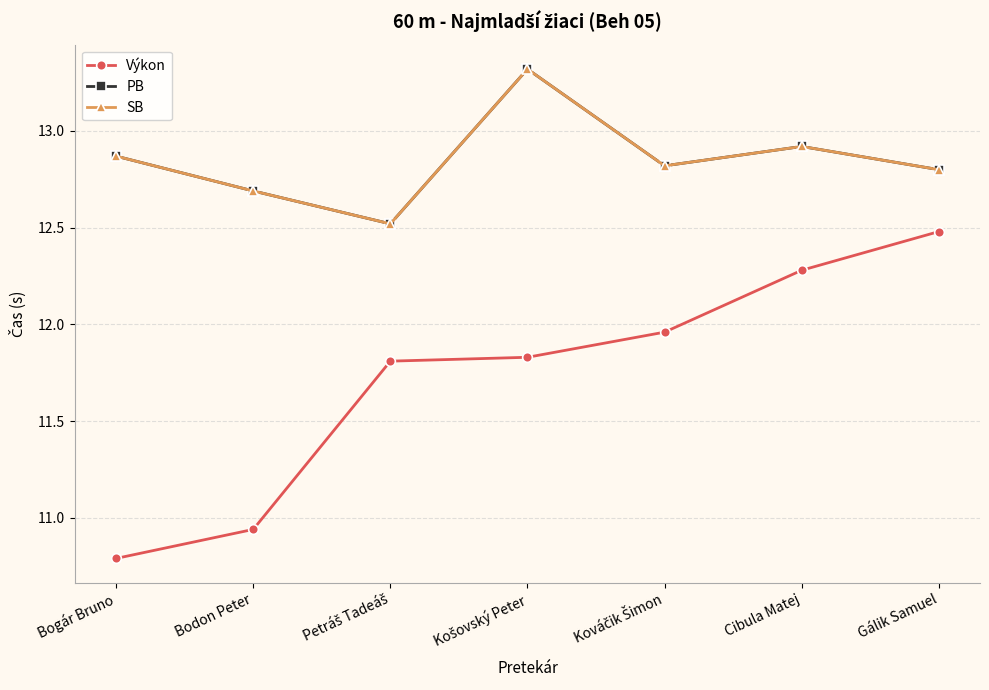

True or false: PB and SB intersect in this chart.

False